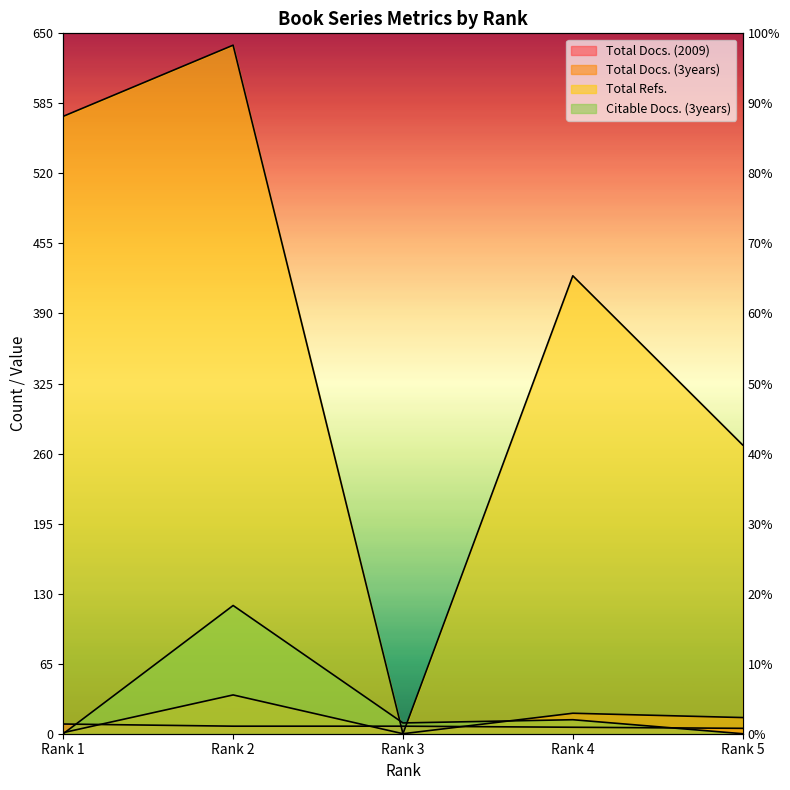

How many interior local valleys does the Total Refs. series have?

1